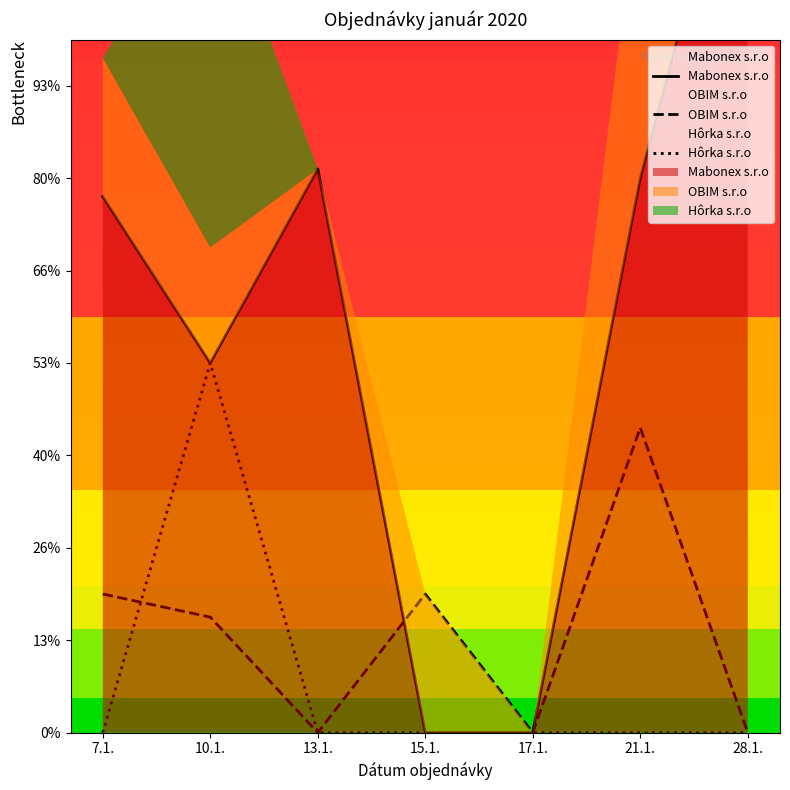

Is the value of Hôrka s.r.o at 15.1. greater than the value of Mabonex s.r.o at 28.1.?

No